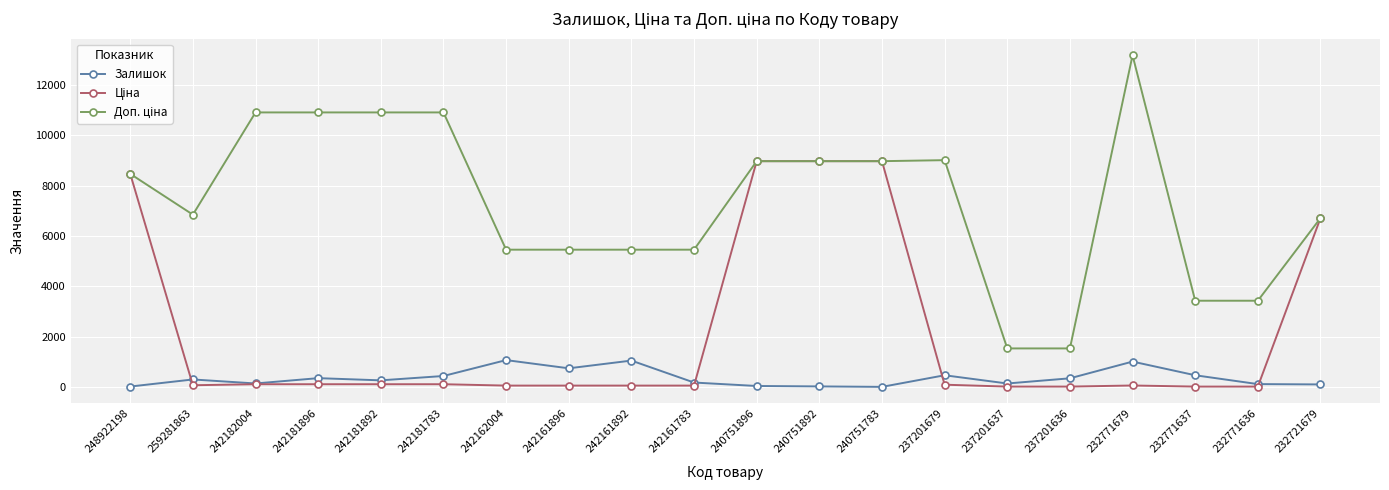

At how many categories does at least one series exceed 8012?

10